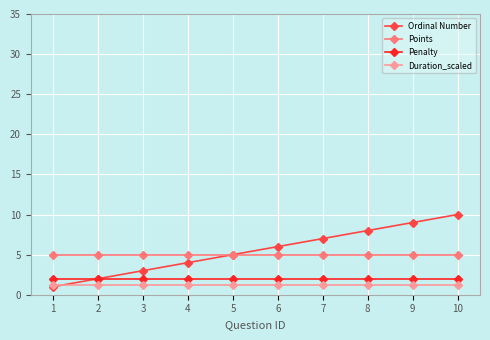

How many lines are shown in the chart?

4